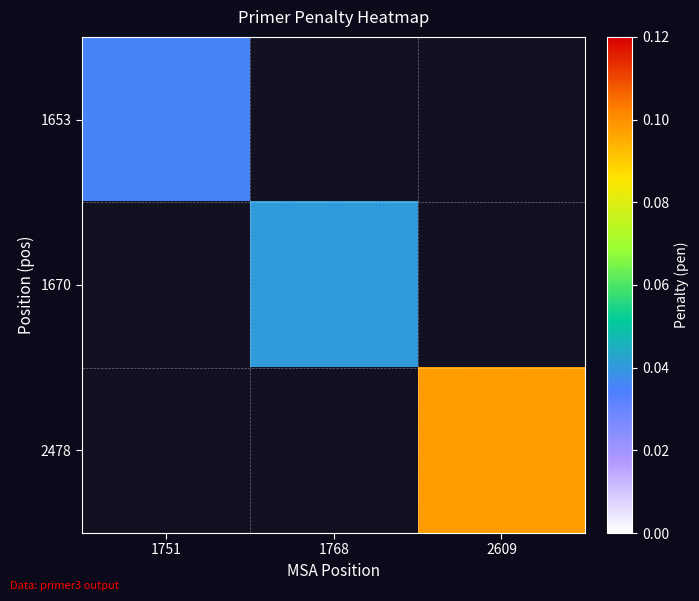

True or false: 1653 has a value of 0.0 at 1751.

False